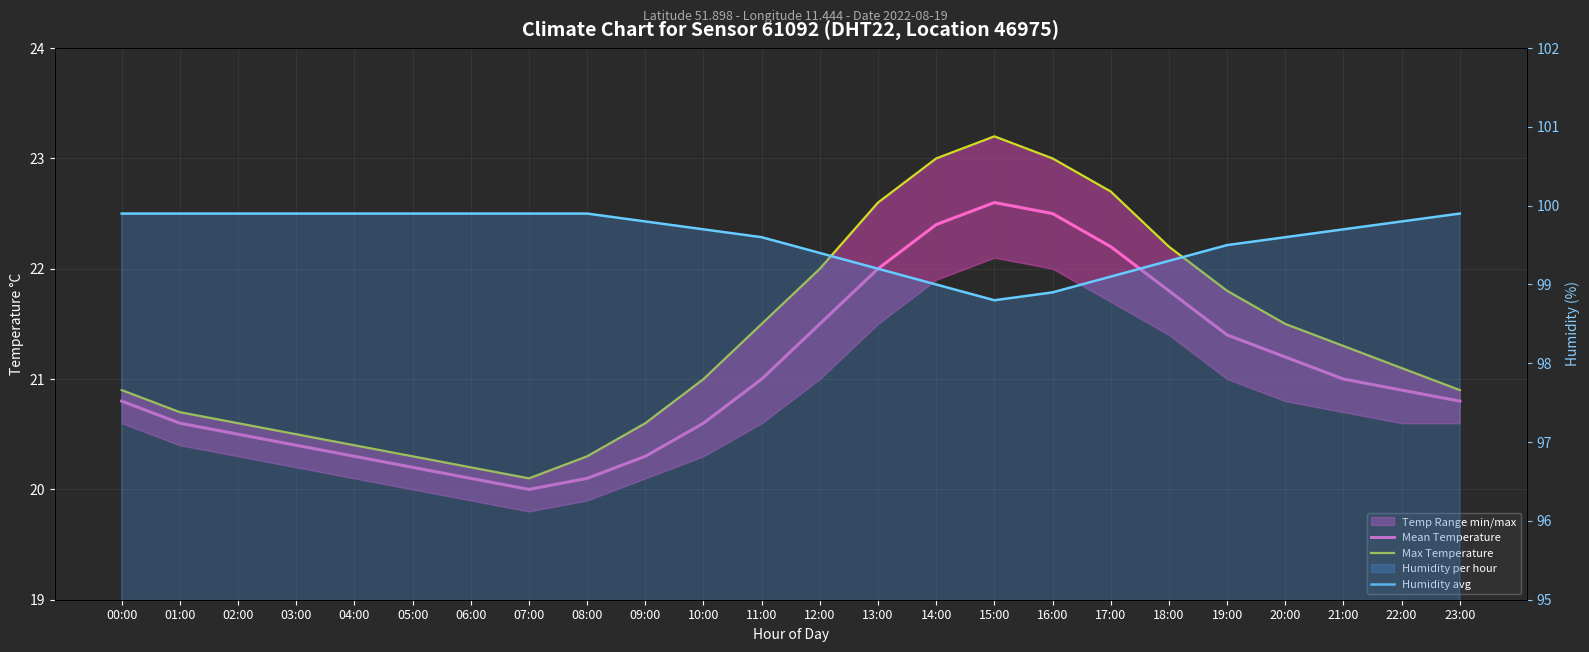

Which category has the lowest value in the Mean Temperature series?

07:00